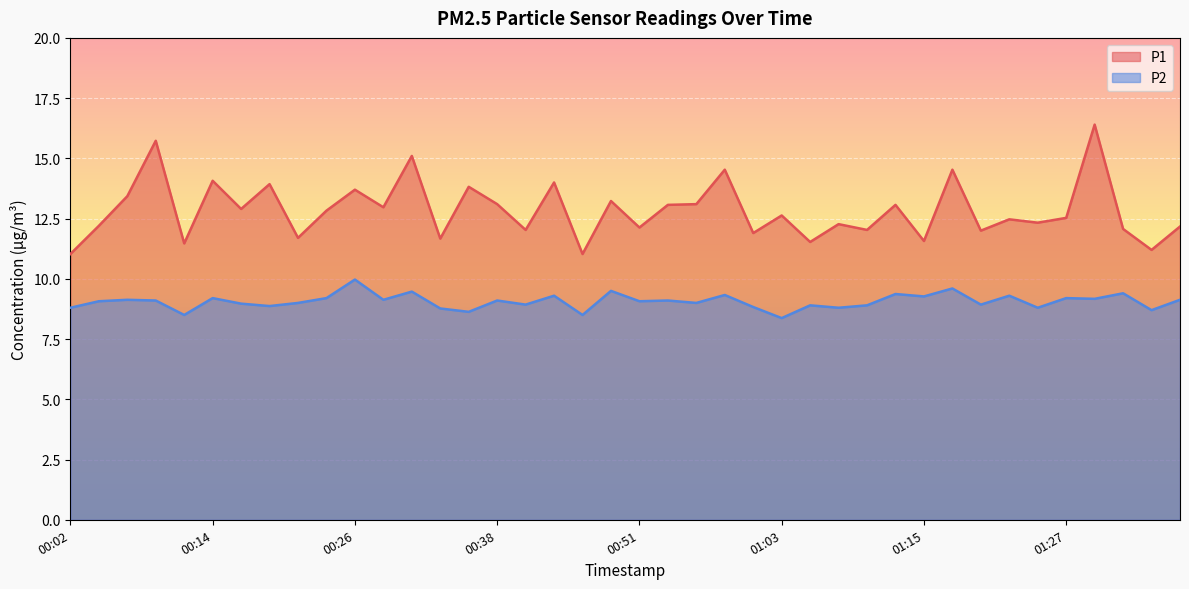

In P2, how many points are higher than both neighbors (excluding endpoints)?

15